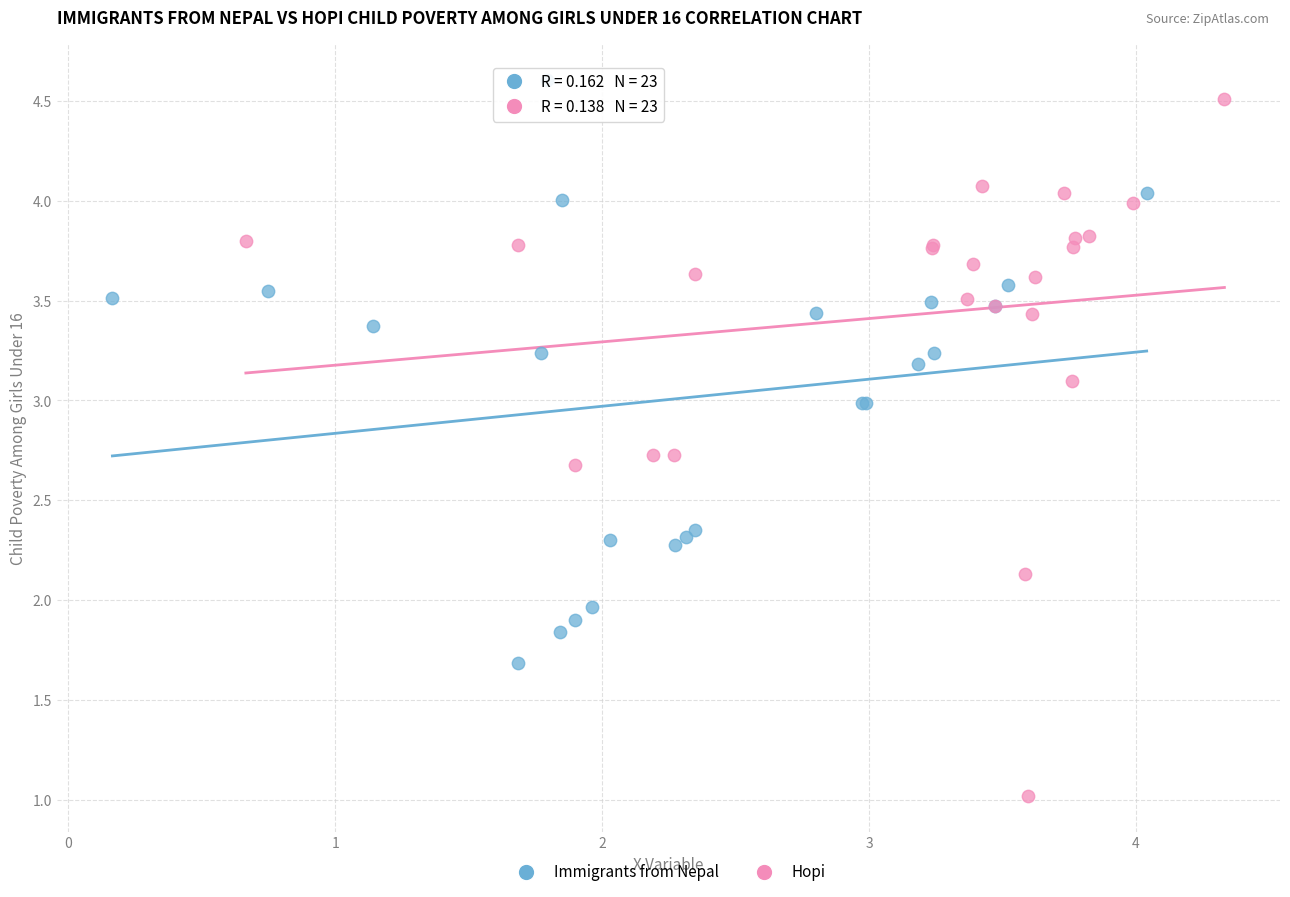

Which series contains the lowest Y value?

Hopi